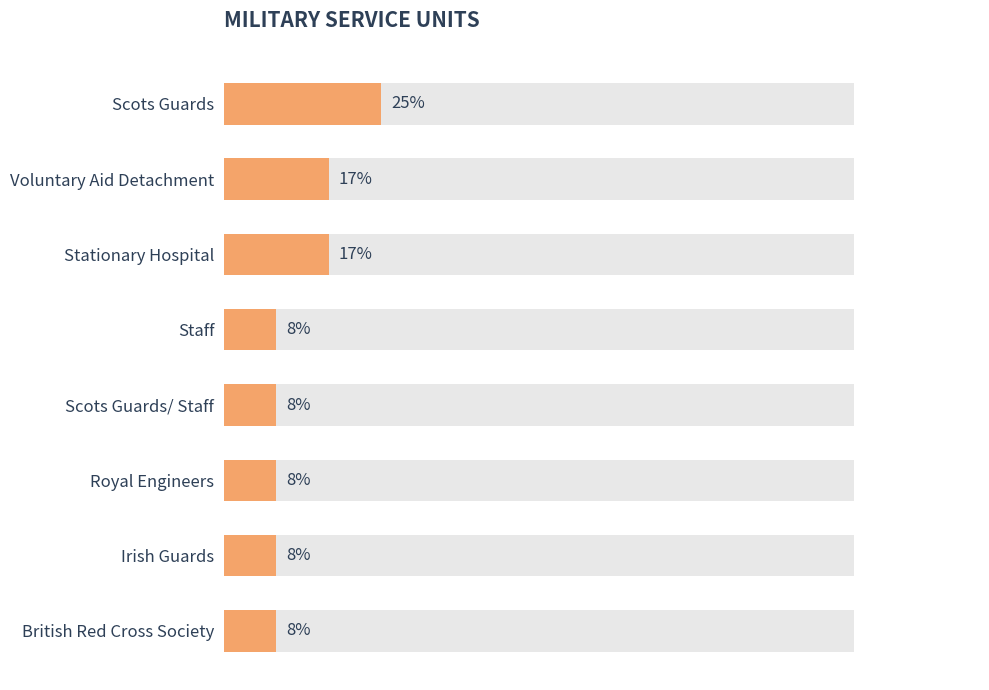

Reading left to right, extract all data points from this chart.

25.0	16.7	16.7	8.3	8.3	8.3	8.3	8.3